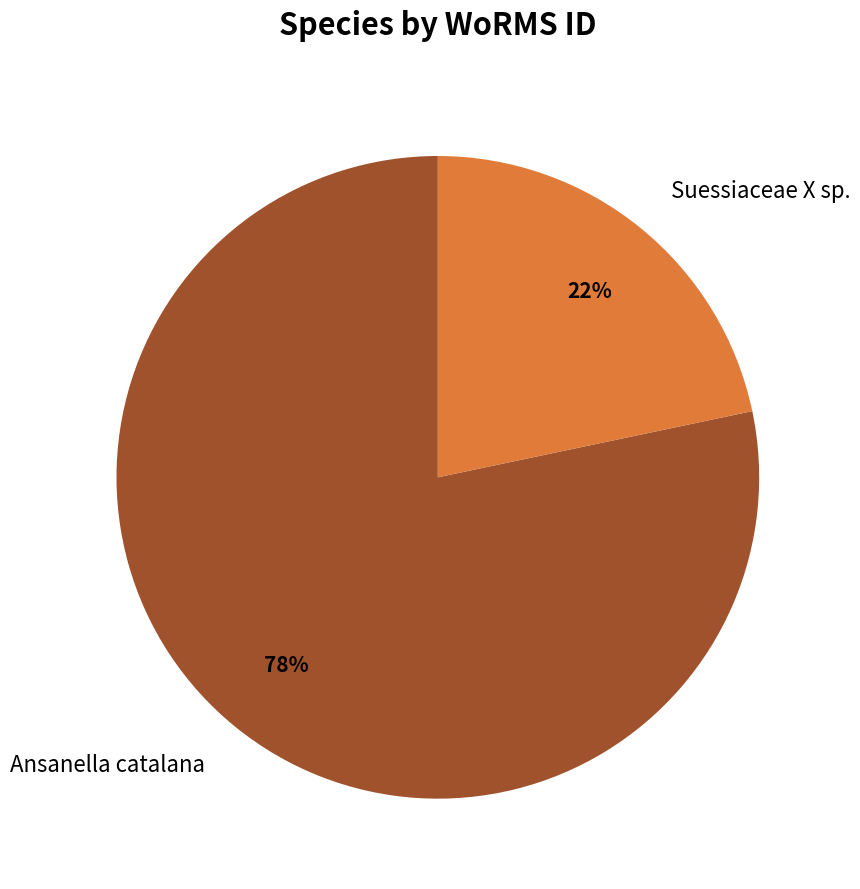

Rank the categories by value from lowest to highest.

Suessiaceae X sp., Ansanella catalana